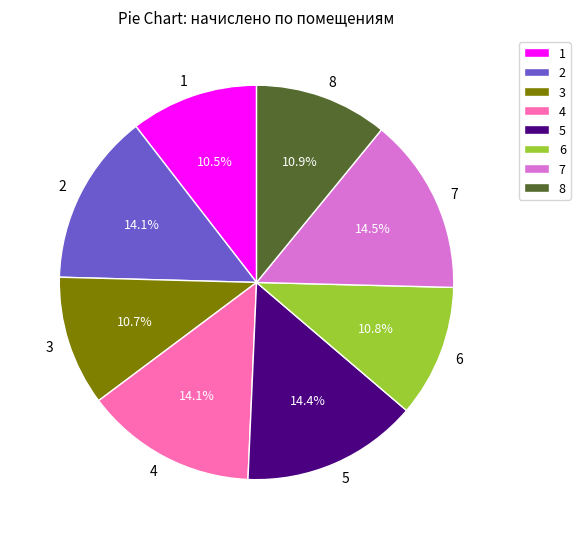

Between 6 and 5, which is larger?

5